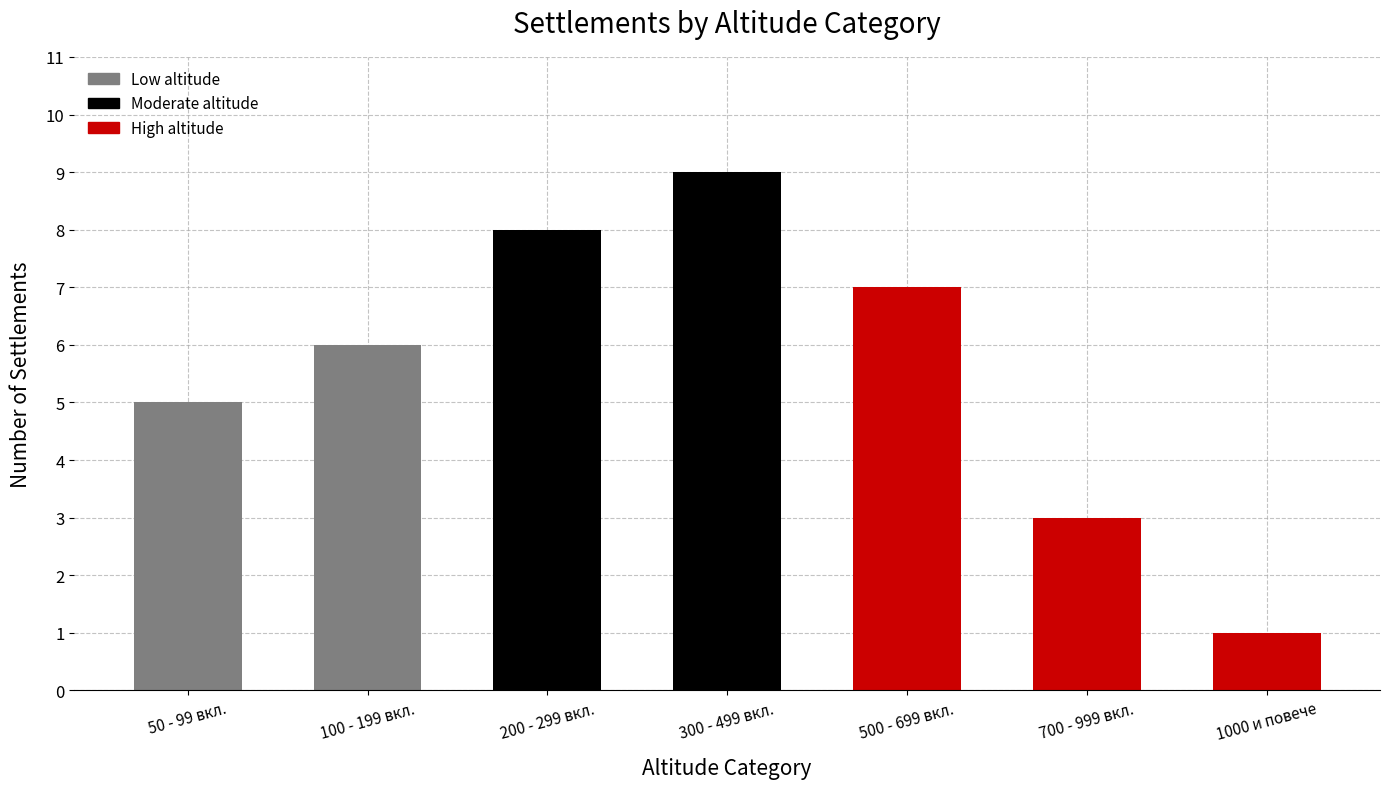

What is the ratio of the value at 300 - 499 вкл. to the value at 200 - 299 вкл.?

1.1